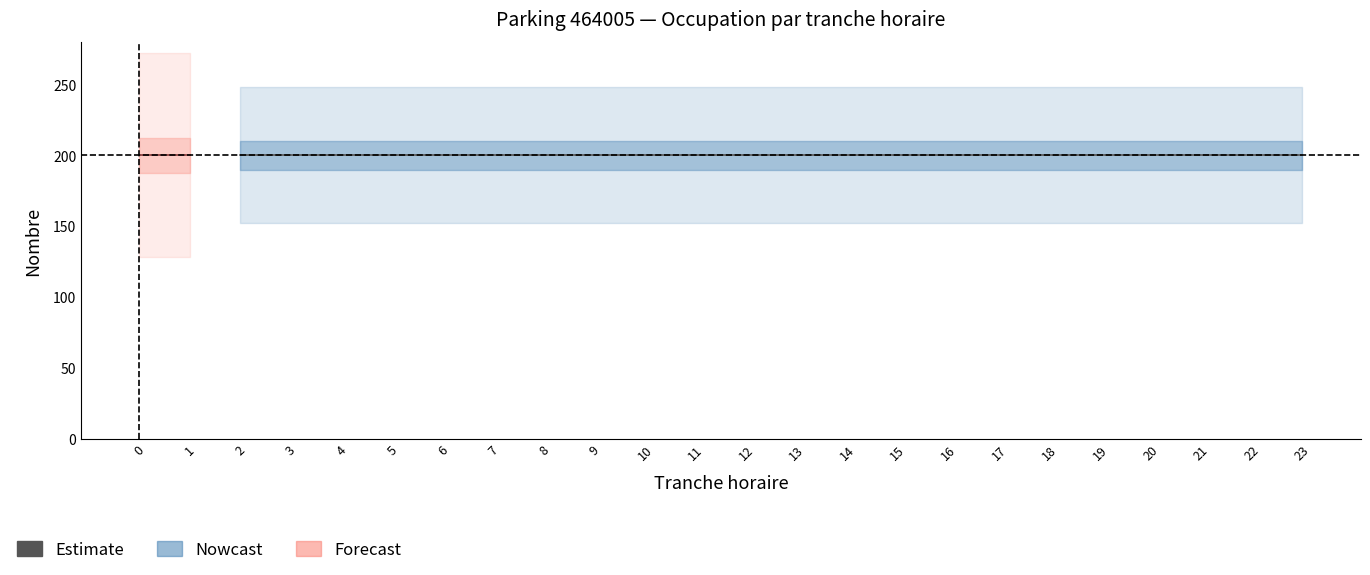

True or false: NB_HORAIRE has more than 0 interior local peaks.

False